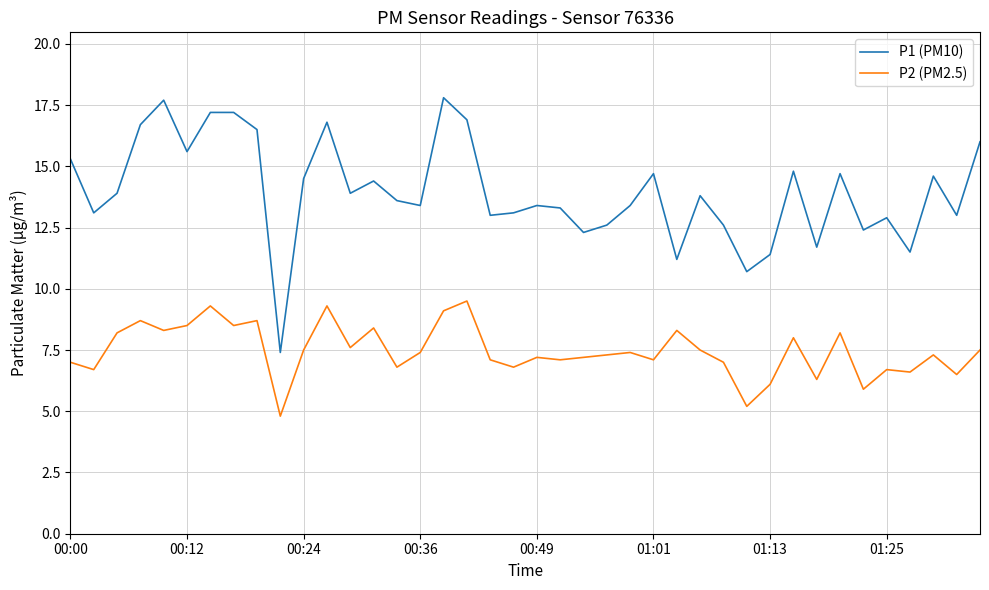

True or false: P2 (PM2.5) and P1 (PM10) cross at least once.

False